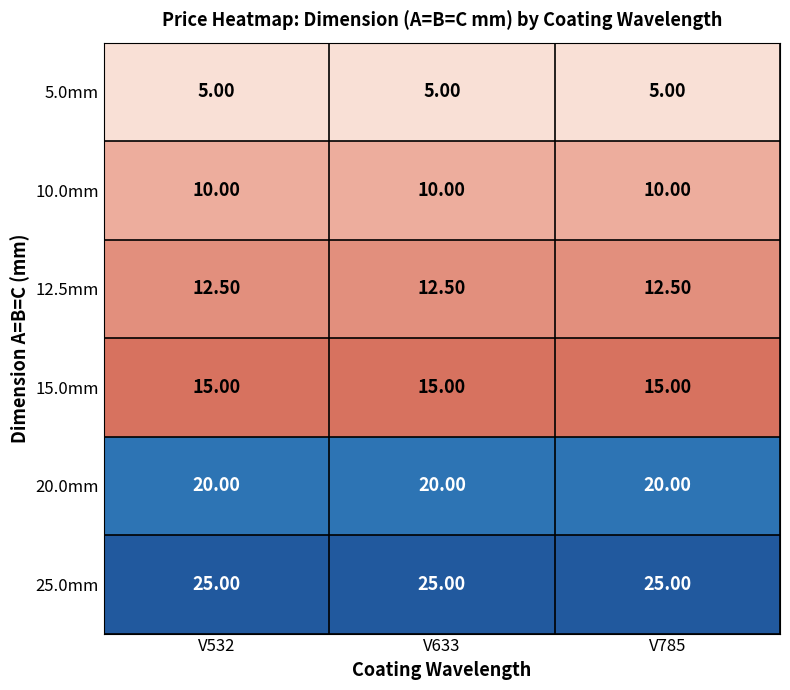

List the series in order of their peak value, highest first.

25.0mm, 20.0mm, 15.0mm, 12.5mm, 10.0mm, 5.0mm